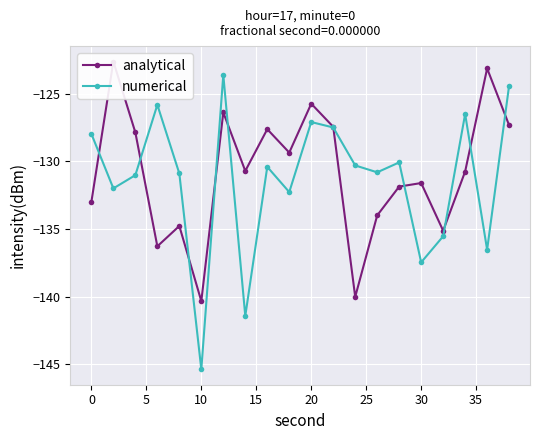

List the series in order of their peak value, highest first.

analytical, numerical